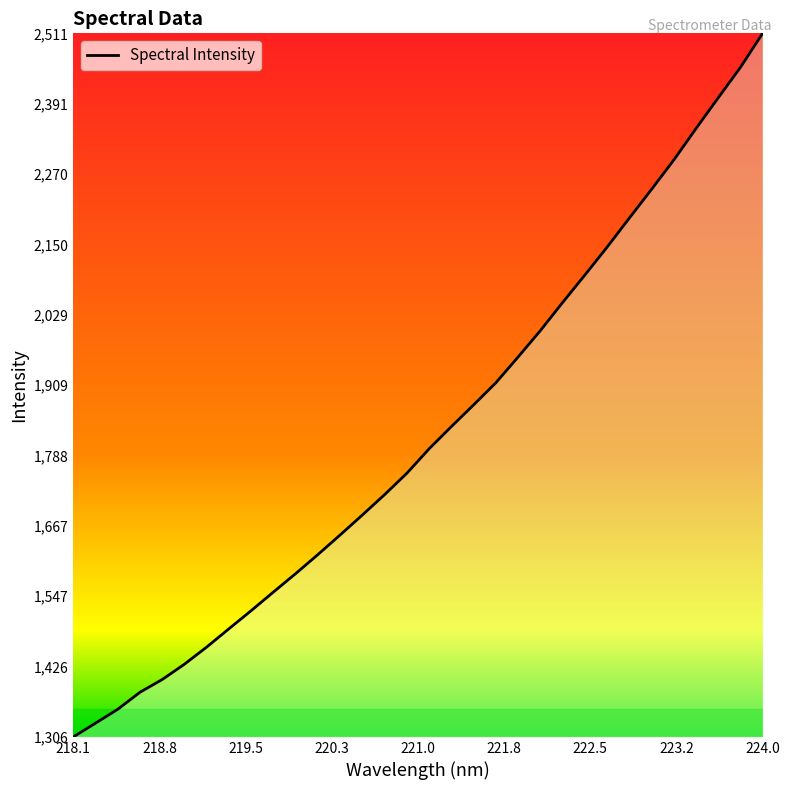

What is the minimum value shown in the chart?

1306.3